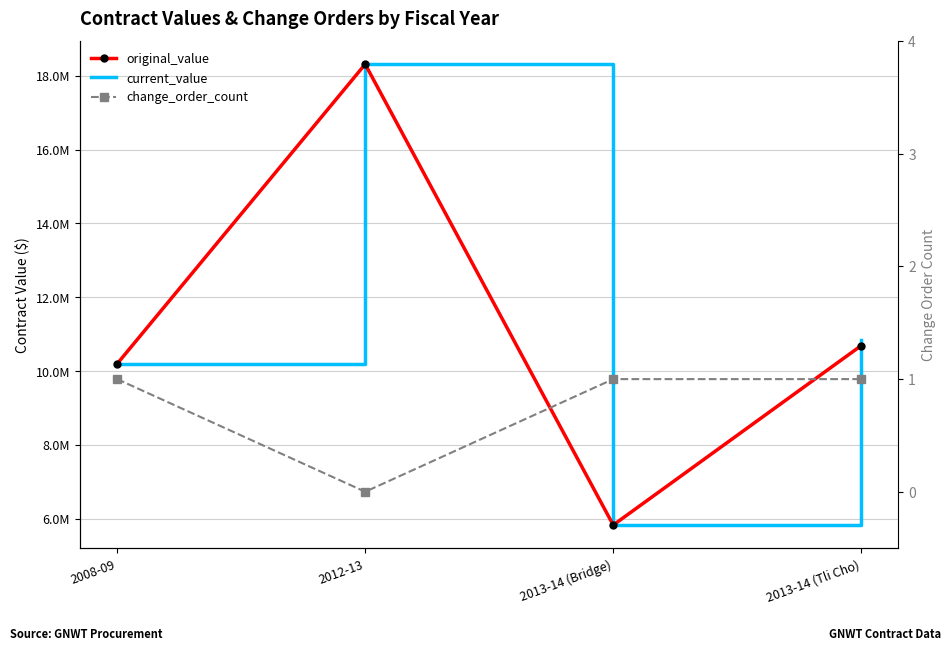

True or false: current_value and change_order_count intersect in this chart.

False